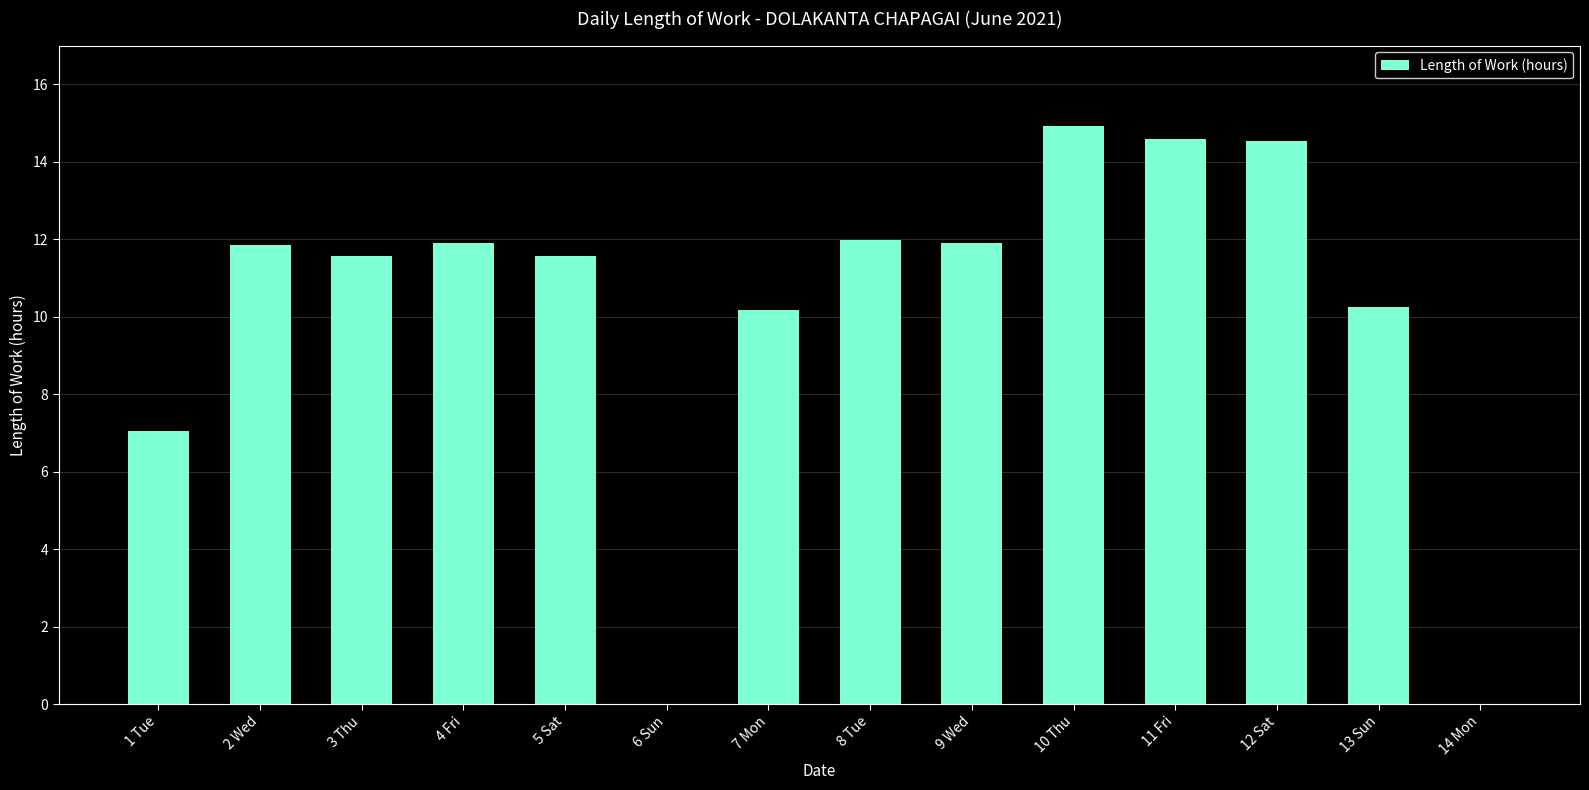

The chart shows a value of 11.9 at 4 Fri. True or false?

True